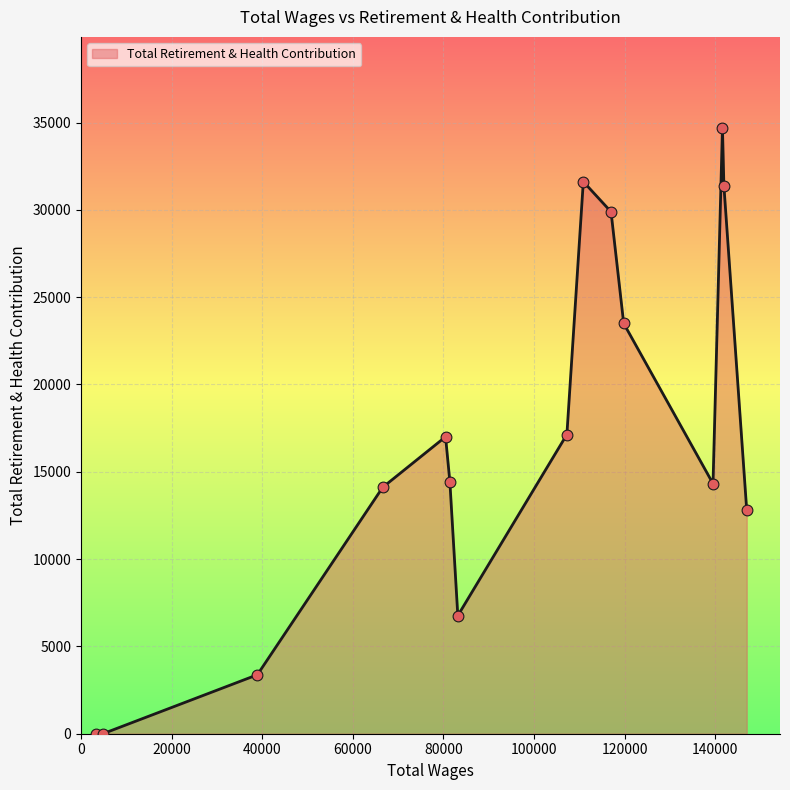

What is the maximum value shown in the chart?

34698